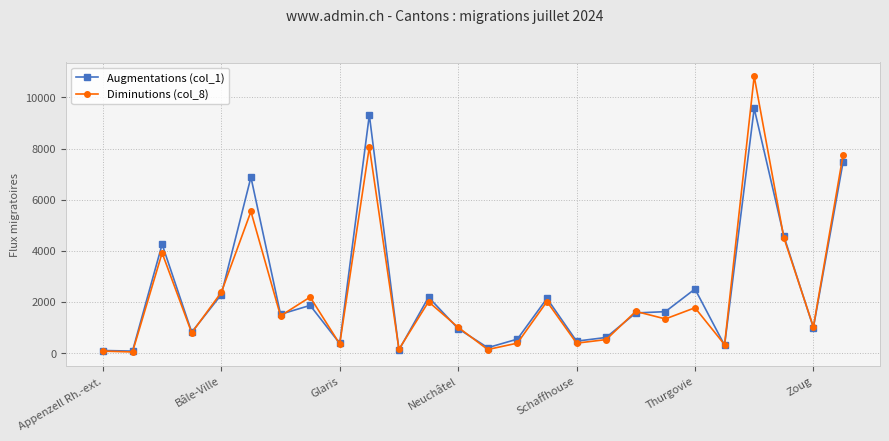

Which series has the largest range (max minus min)?

Diminutions (col_8)